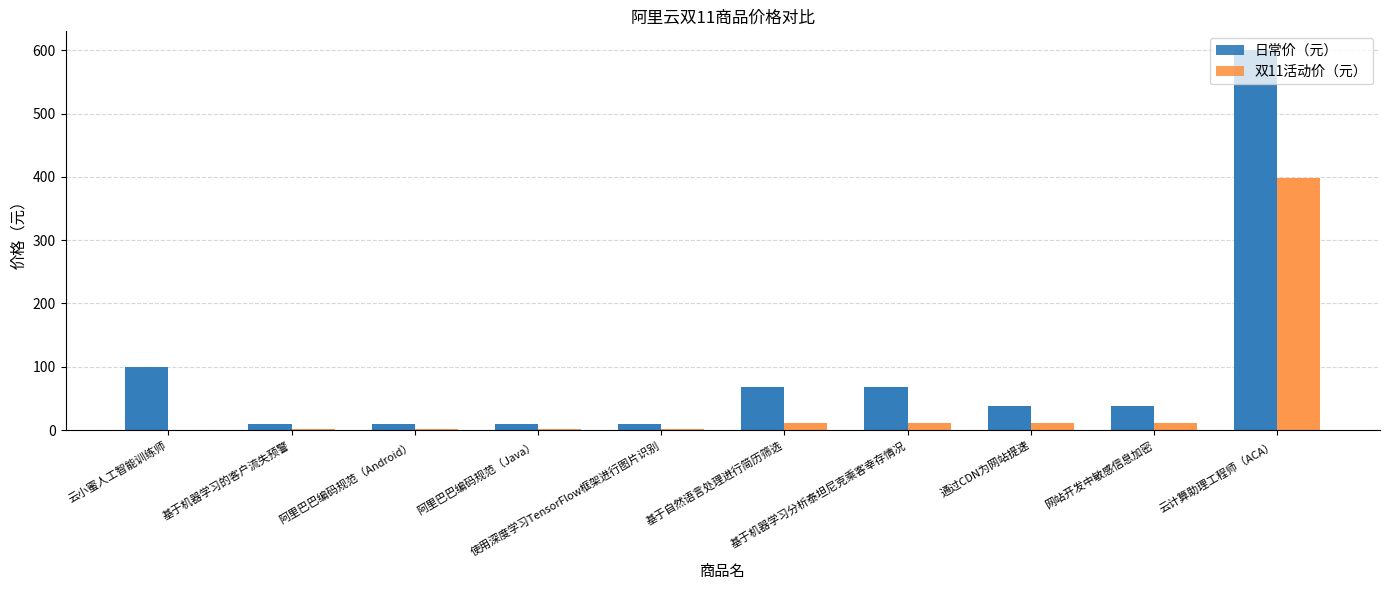

Which category has the lowest value in the 双11活动价（元） series?

云小蜜人工智能训练师